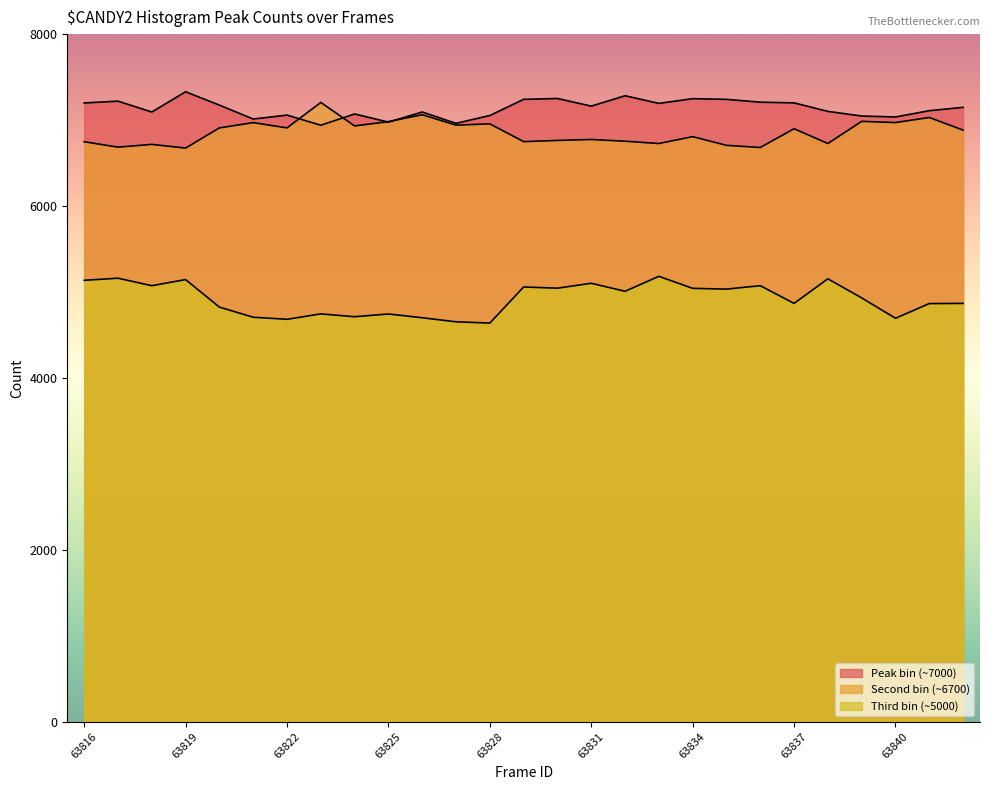

How many data points does each series have?

27